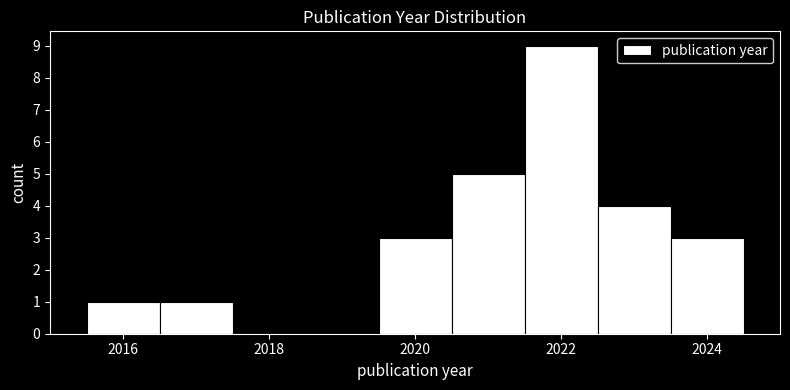

What is the height of the bar covering 2015.5 to 2016.5 on the x-axis? Neither the bar edges nor the heights are printed on the chart, so give them approximately, as read against the axes.

1